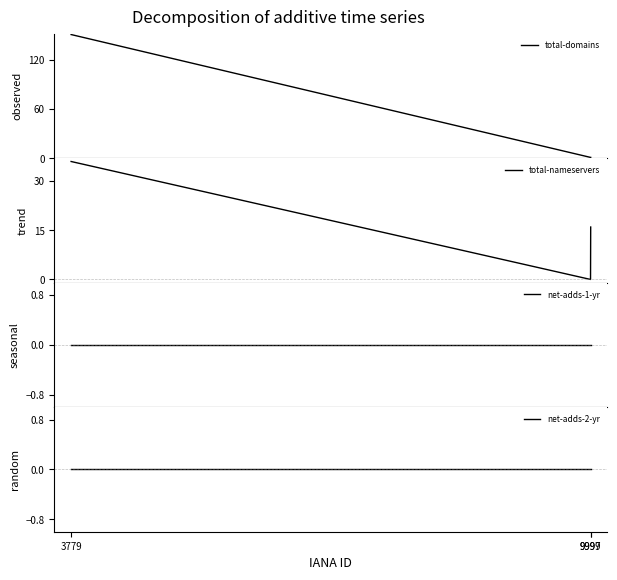

The value of total-domains at 9999 is 0. True or false?

False